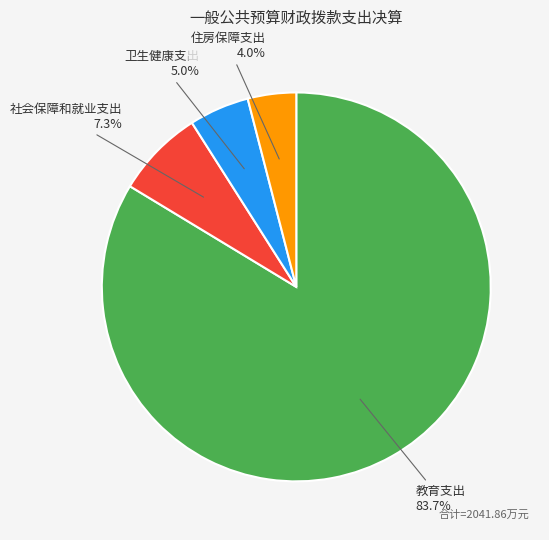

What percentage is the 住房保障支出 slice, to the nearest percent?

4%